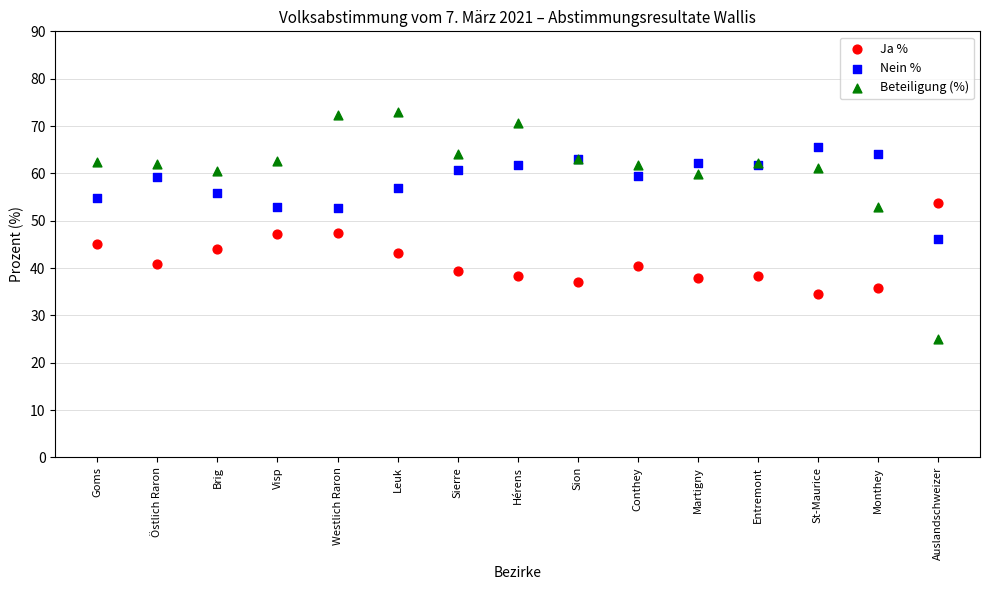

Which series reaches the minimum Y coordinate?

Beteiligung (%)